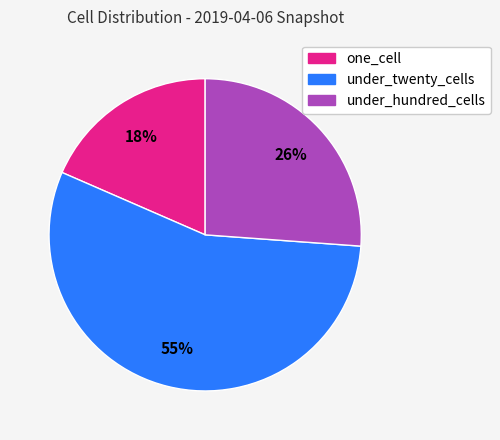

To the nearest percent, what is the average slice percentage?

33%